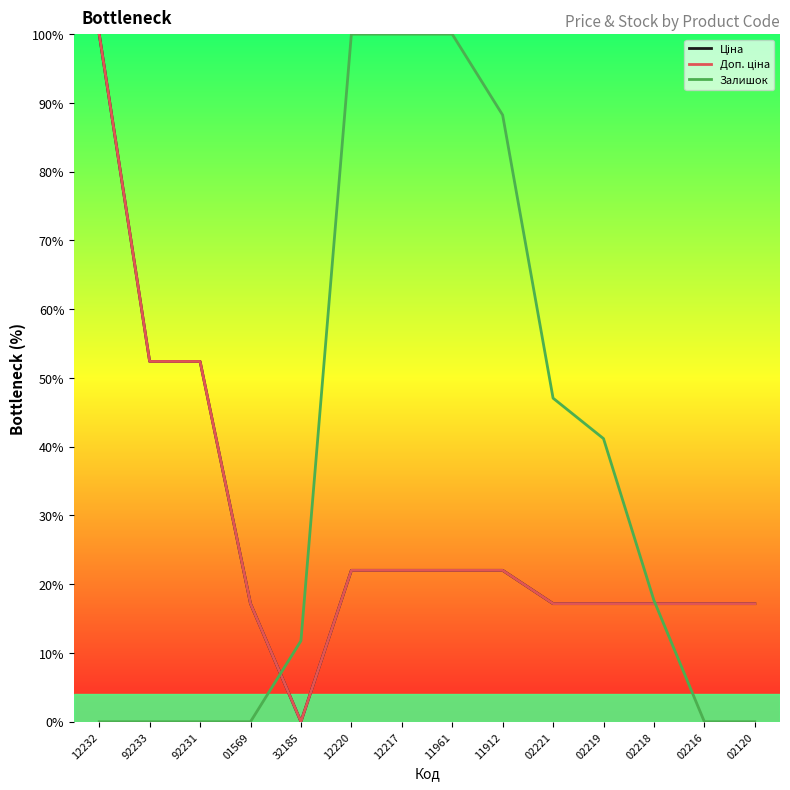

List the labels in order of Доп. ціна value, largest first.

12232, 92233, 92231, 12220, 12217, 11961, 11912, 01569, 02221, 02219, 02218, 02216, 02120, 32185